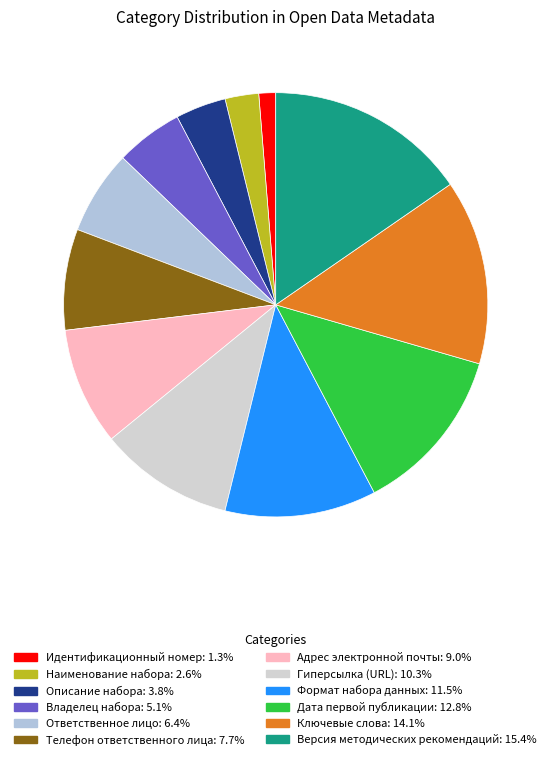

Rank the categories by value from highest to lowest.

Версия методических рекомендаций, Ключевые слова, Дата первой публикации, Формат набора данных, Гиперсылка (URL), Адрес электронной почты, Телефон ответственного лица, Ответственное лицо, Владелец набора, Описание набора, Наименование набора, Идентификационный номер